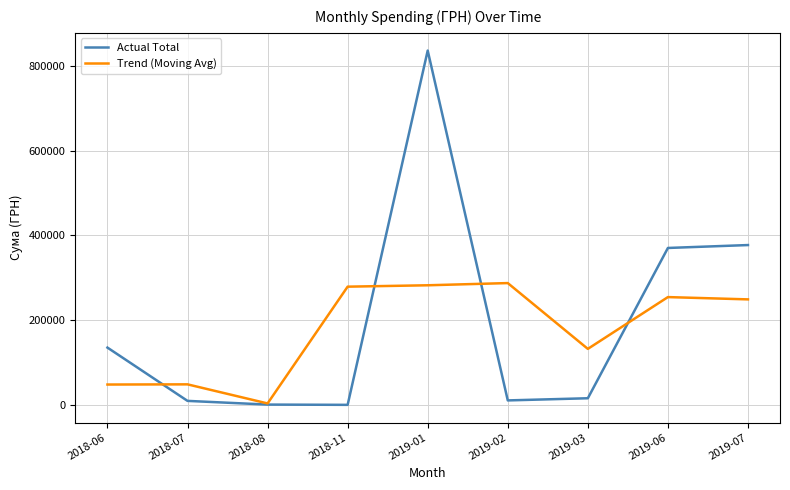

Is the value of Trend (Moving Avg) at 2019-03 greater than the value of Actual Total at 2019-07?

No